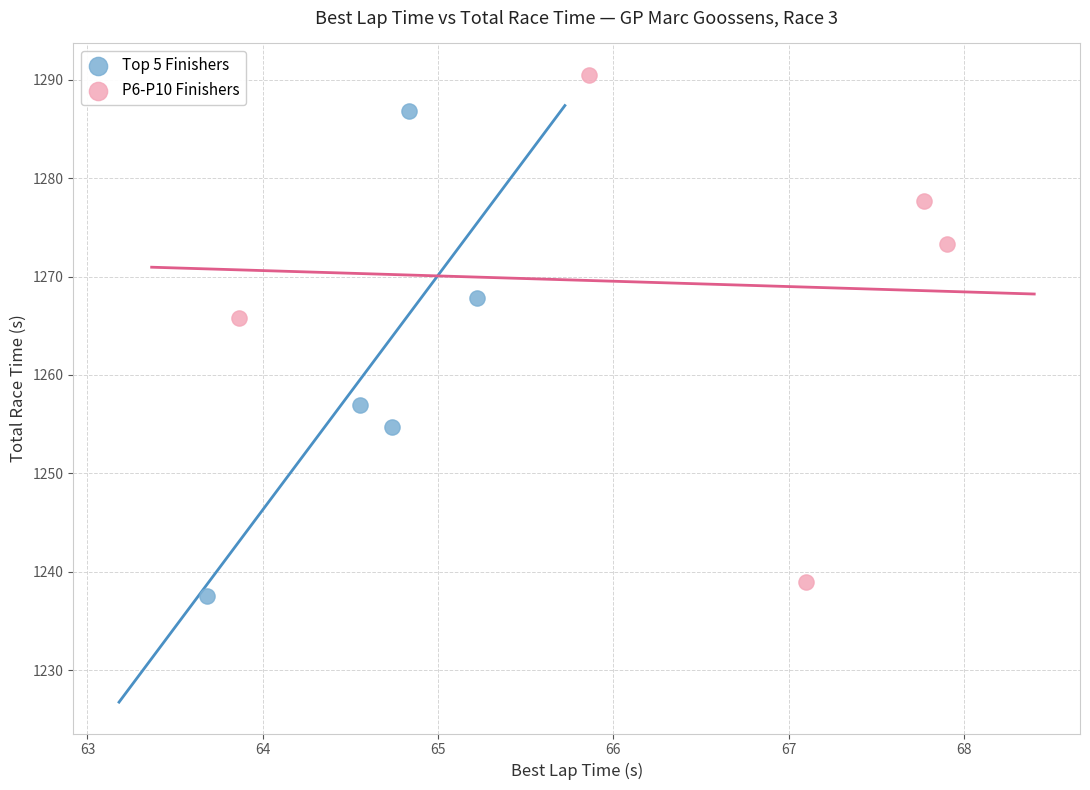

Which series contains the lowest Y value?

Top 5 Finishers